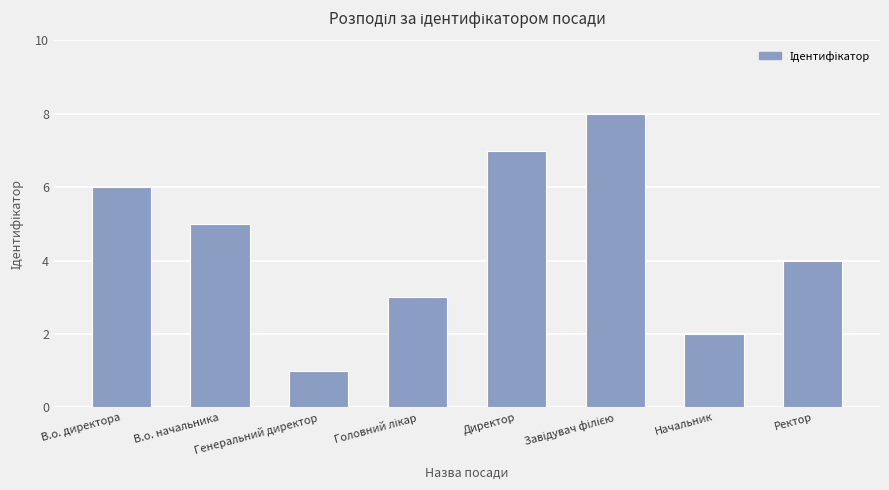

What is the difference between the maximum and minimum values?

7